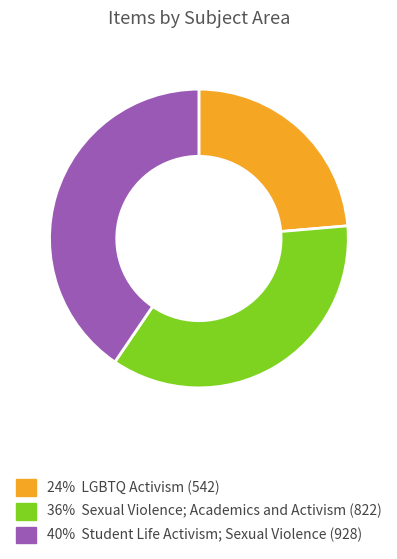

Is there a majority slice in this chart?

No